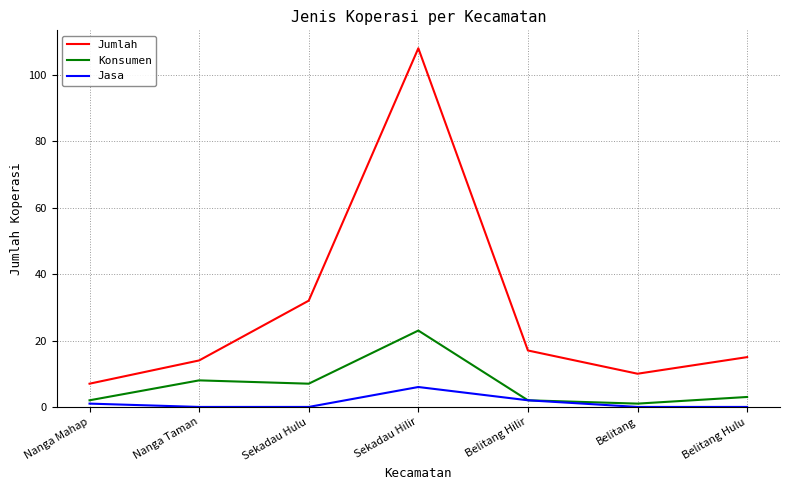

Does the chart have visible grid lines?

Yes